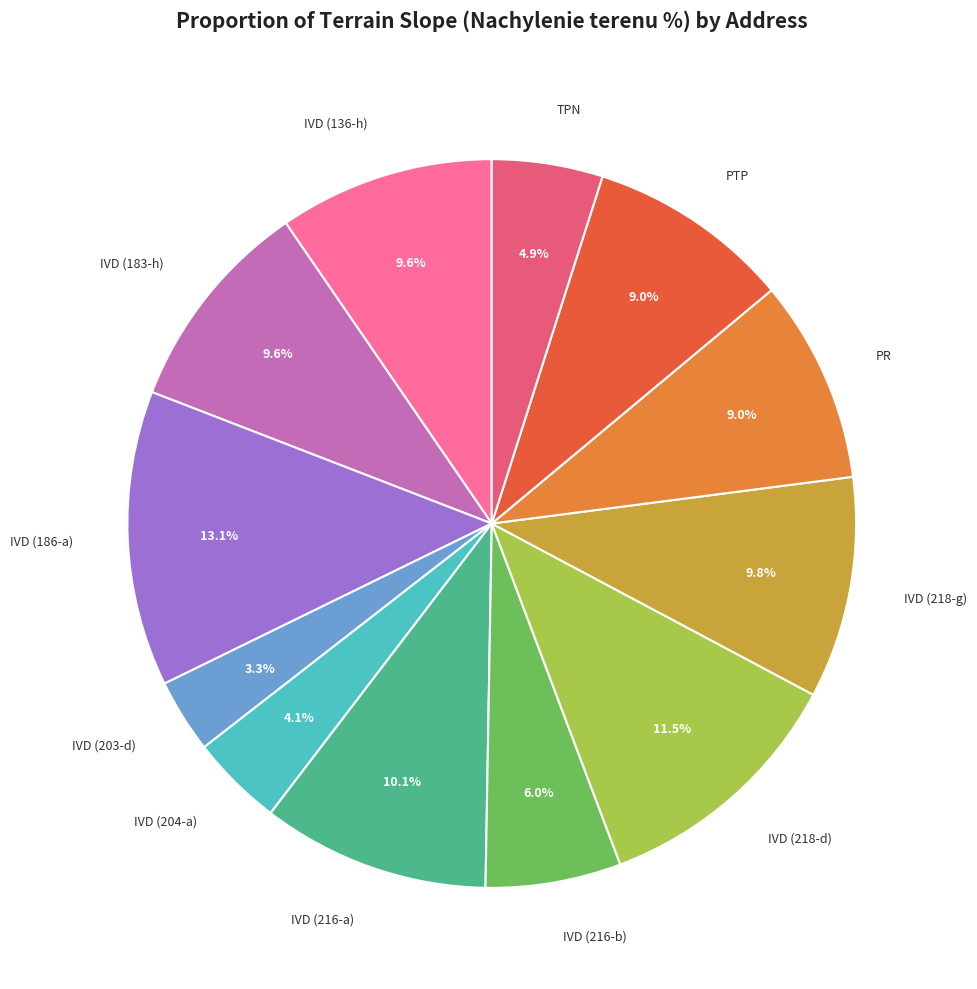

Is there a majority slice in this chart?

No